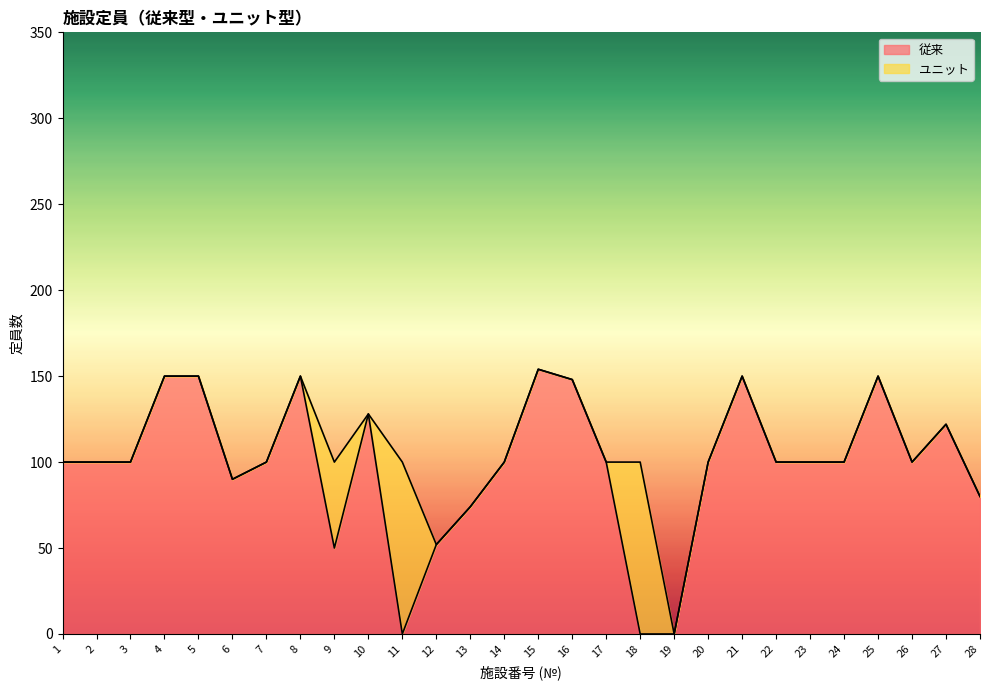

Reading left to right, extract all data points from this chart.

100	100	100	150	150	90	100	150	50	128	0	52	74	100	154	148	100	0	0	100	150	100	100	100	150	100	122	80